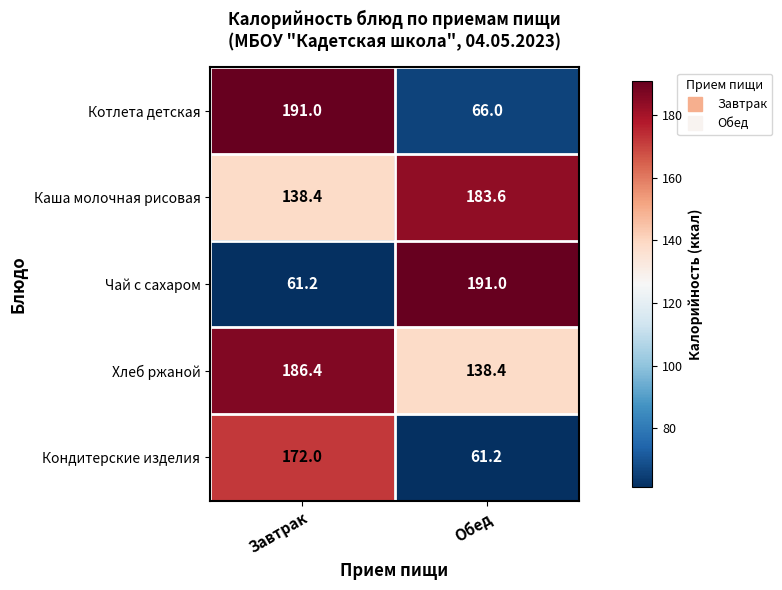

What is the greatest value displayed?

191.0